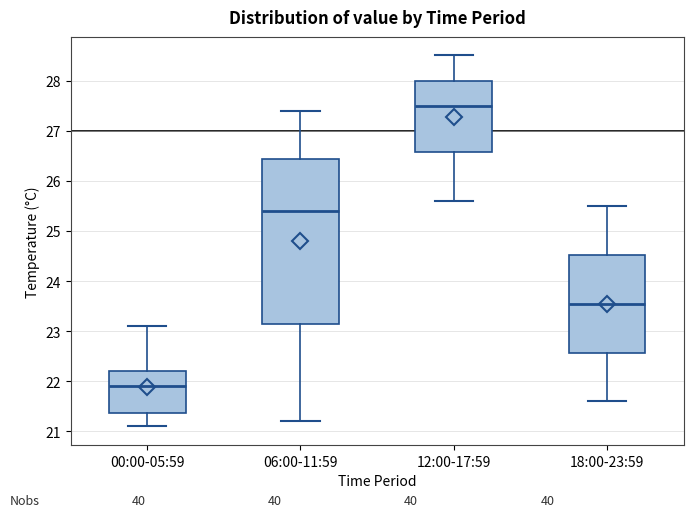

Reading left to right, read every box against the y-axis: the position of its median line, the range the box covers, and the ends of its whiskers. The values are not printed on the chart, so give them approximately, as read against the axis.

00:00-05:59: median 21.9, box 21.4 to 22.2, whiskers 21.1 to 23.1
06:00-11:59: median 25.4, box 23.2 to 26.4, whiskers 21.2 to 27.4
12:00-17:59: median 27.5, box 26.6 to 28.0, whiskers 25.6 to 28.5
18:00-23:59: median 23.6, box 22.6 to 24.5, whiskers 21.6 to 25.5